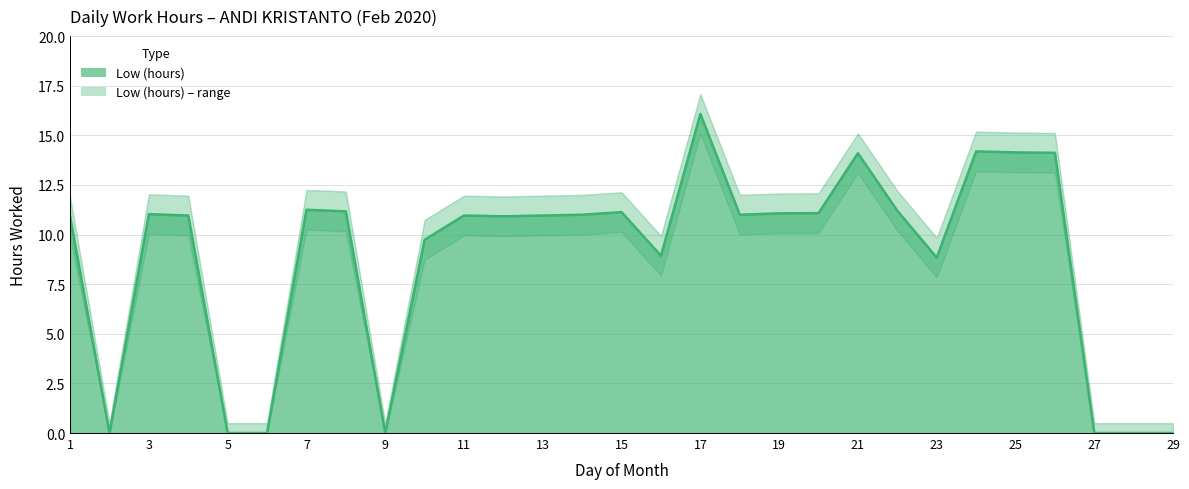

Reading left to right, extract all data points from this chart.

1=10.9	2=0.0	3=11.0	4=11.0	5=0.0	6=0.0	7=11.2	8=11.2	9=0.0	10=9.7	11=11.0	12=10.9	13=11.0	14=11.0	15=11.1	16=8.9	17=16.1	18=11.0	19=11.1	20=11.1	21=14.1	22=11.2	23=8.8	24=14.2	25=14.1	26=14.1	27=0.0	28=0.0	29=0.0